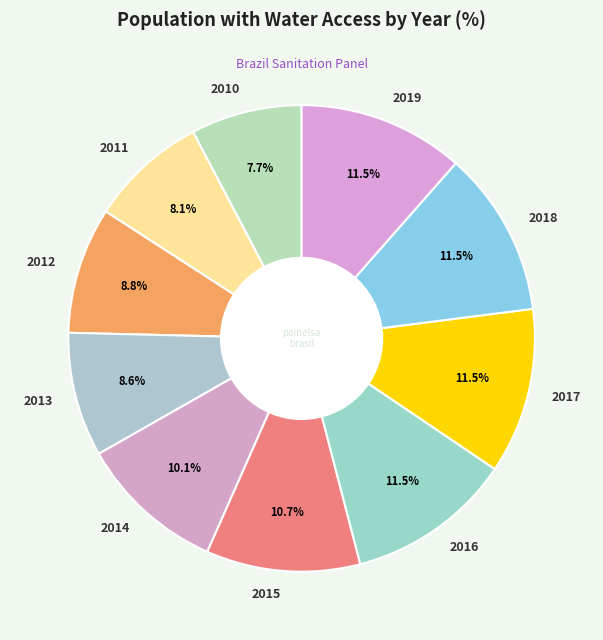

Does any single category account for the majority?

No